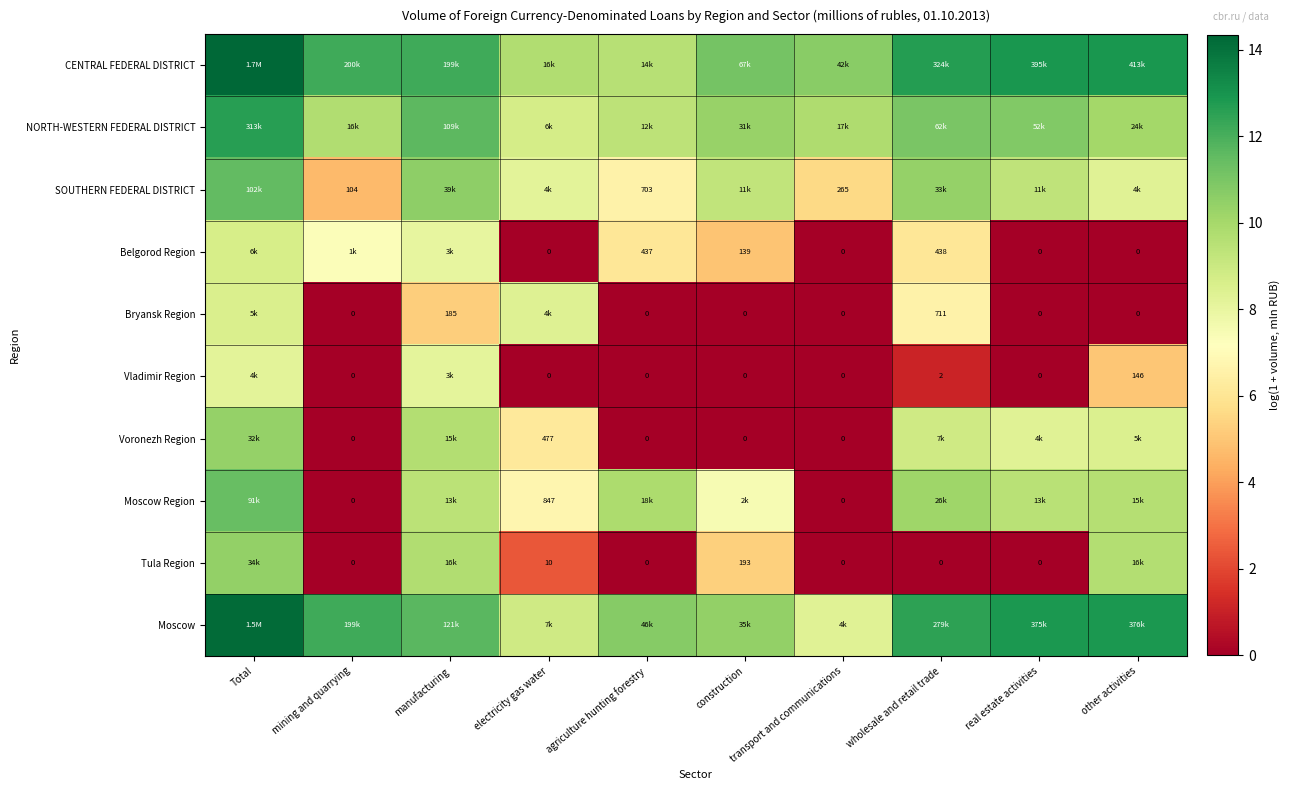

Is the value of SOUTHERN FEDERAL DISTRICT at transport and communications greater than the value of Tula Region at construction?

Yes